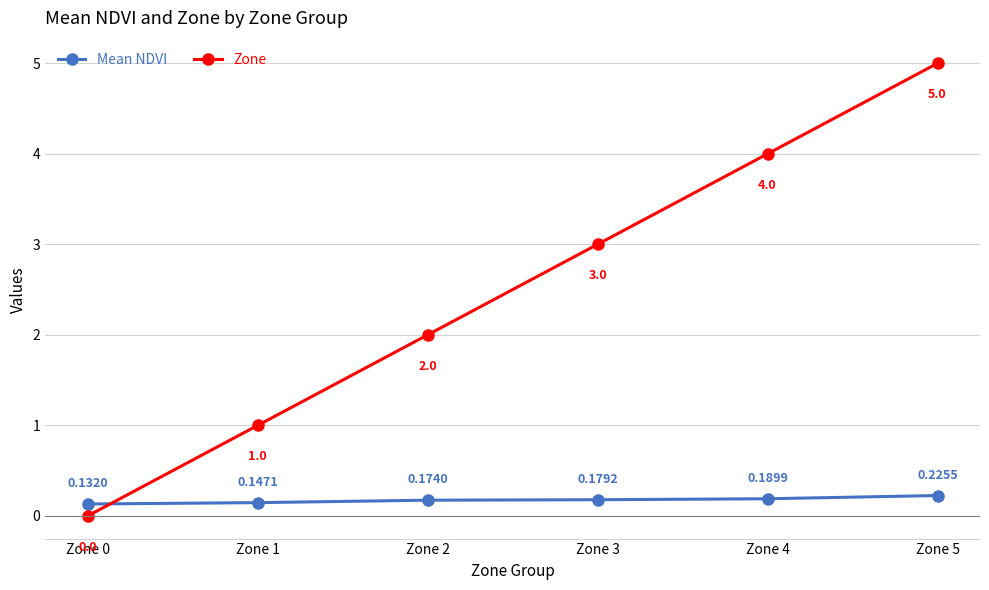

The Zone series shows 5.0 at Zone 5. True or false?

True